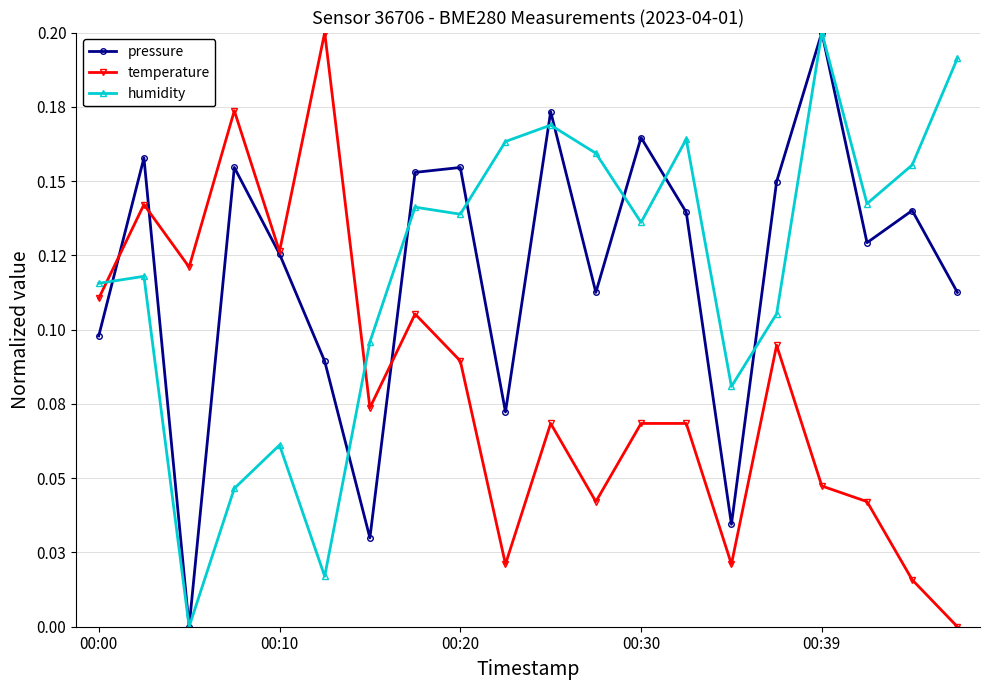

What is the greatest value displayed?

0.2